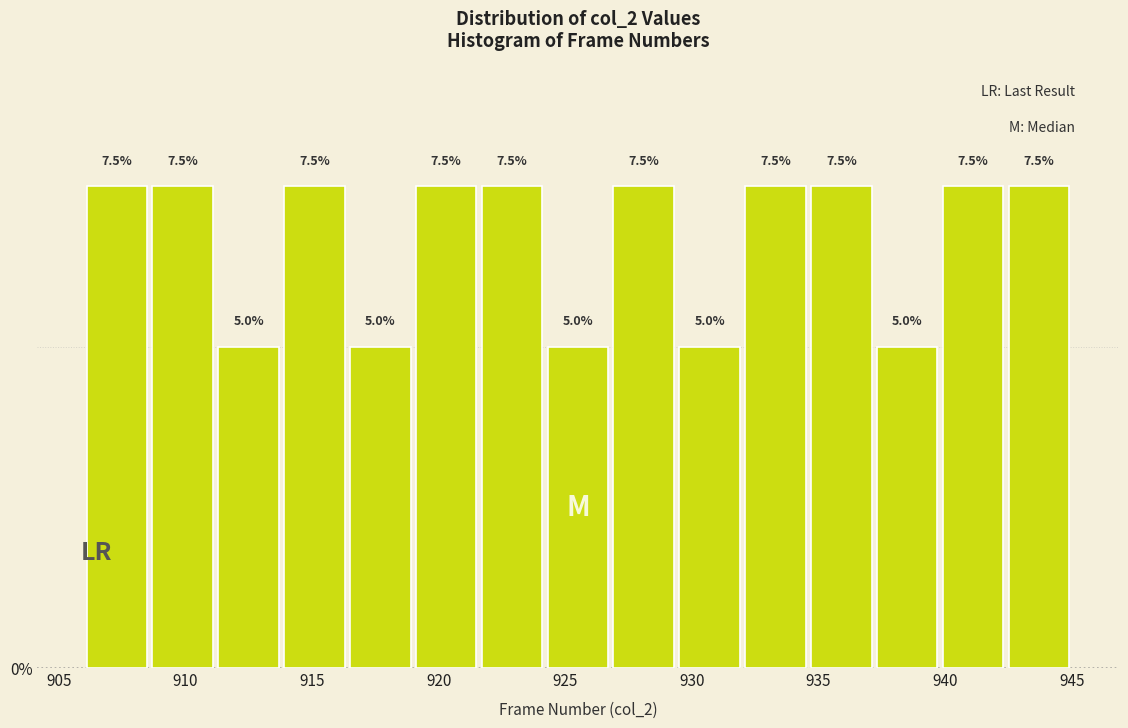

Reading left to right, transcribe this chart: for each bar, give the range it covers on the x-axis and its height. The bar edges are not printed on the chart, so give them approximately, as read against the axis.

906.0 to 908.6: 7.5
908.6 to 911.2: 7.5
911.2 to 913.8: 5.0
913.8 to 916.4: 7.5
916.4 to 919.0: 5.0
919.0 to 921.6: 7.5
921.6 to 924.2: 7.5
924.2 to 926.8: 5.0
926.8 to 929.4: 7.5
929.4 to 932.0: 5.0
932.0 to 934.6: 7.5
934.6 to 937.2: 7.5
937.2 to 939.8: 5.0
939.8 to 942.4: 7.5
942.4 to 945.0: 7.5